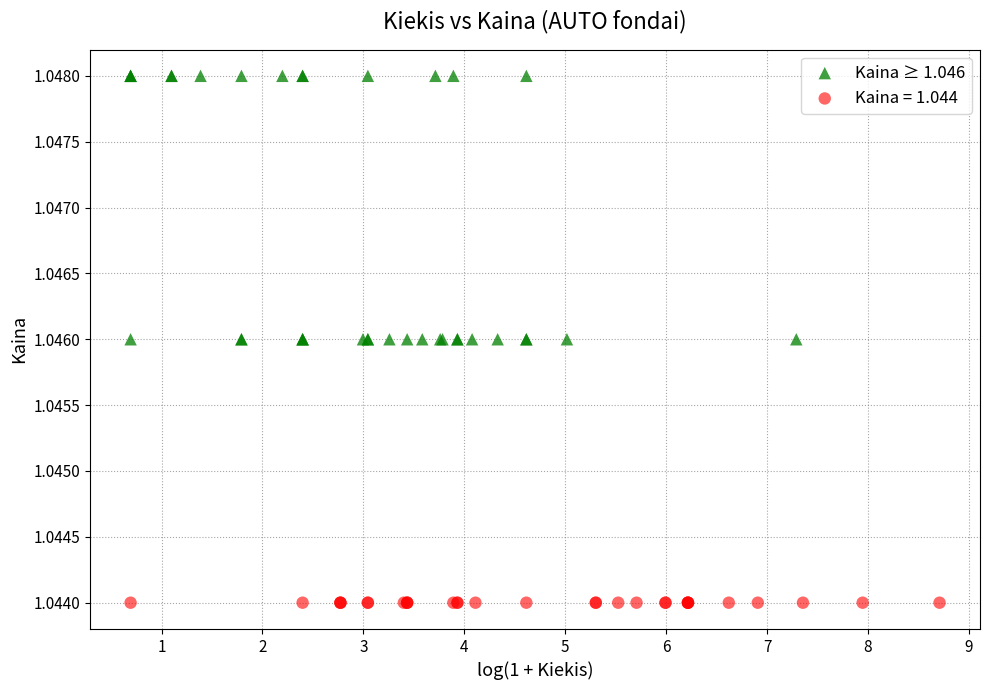

Which series contains the lowest Y value?

Kaina = 1.044